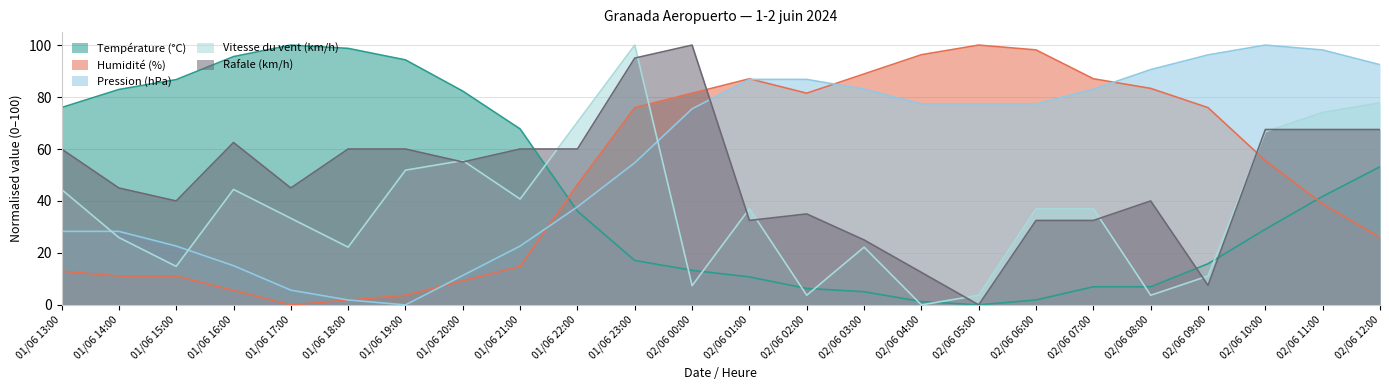

How many lines are shown in the chart?

5